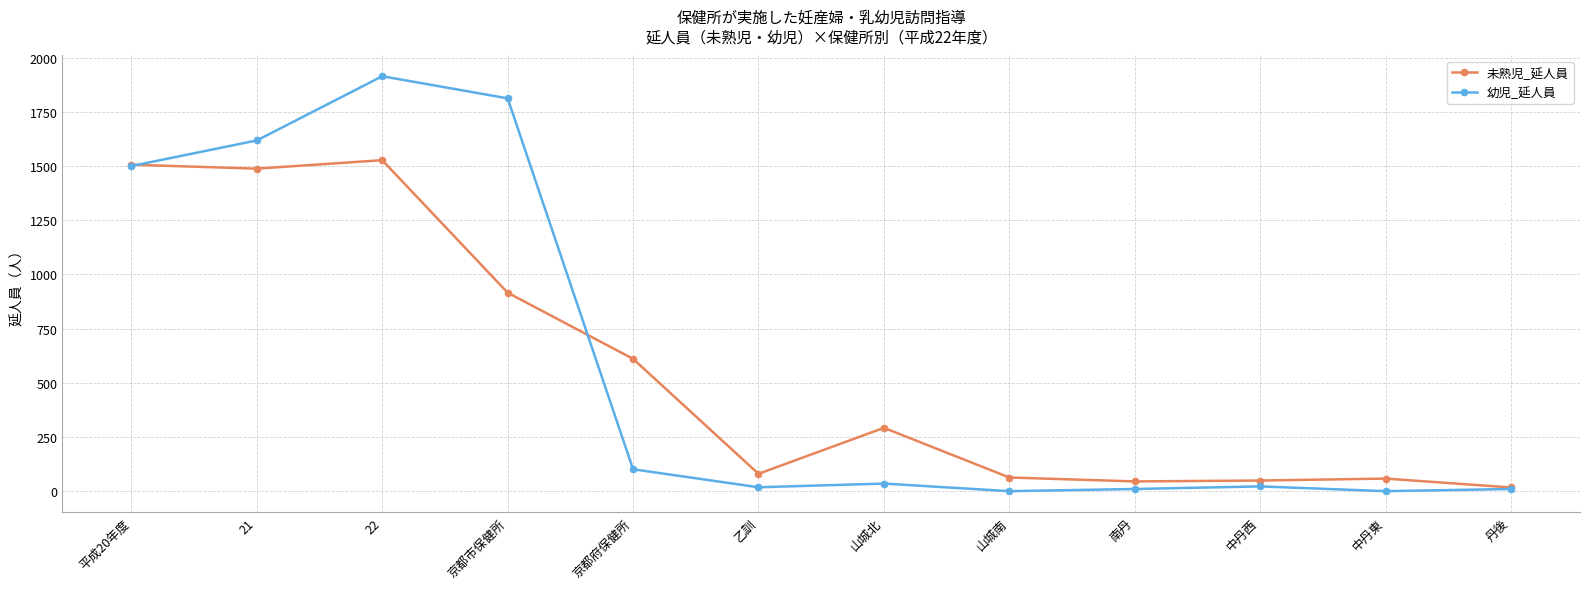

The 幼児_延人員 series shows 102 at 京都府保健所. True or false?

True